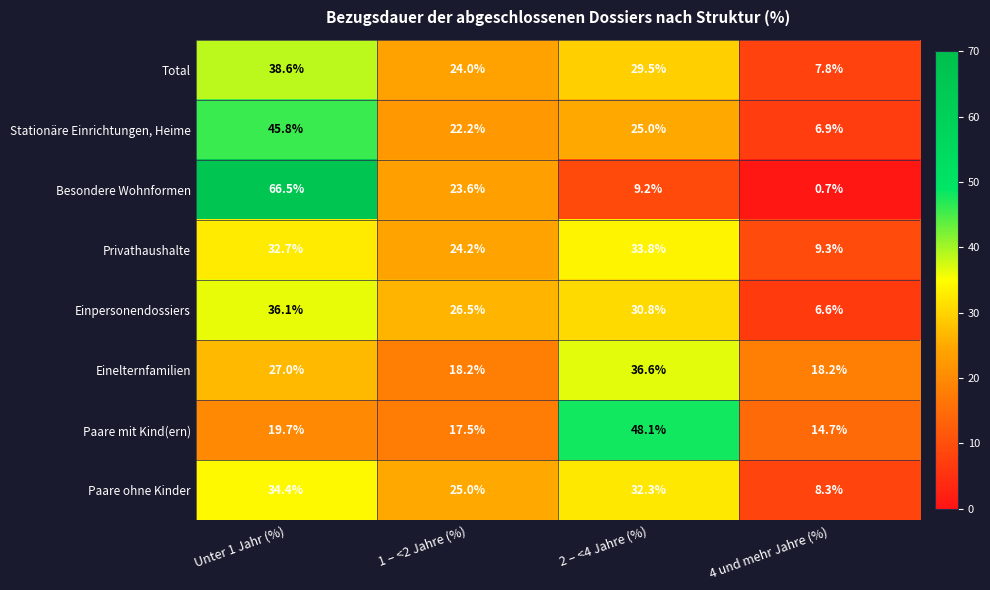

True or false: Einpersonendossiers has a value of 30.8 at 2 – <4 Jahre (%).

True